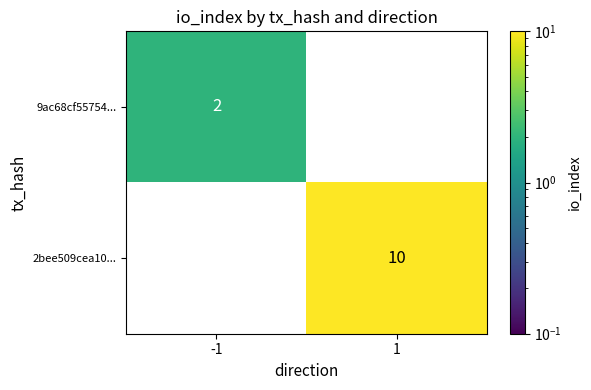

Rank the series by their maximum value, from lowest to highest.

9ac68cf55754..., 2bee509cea10...